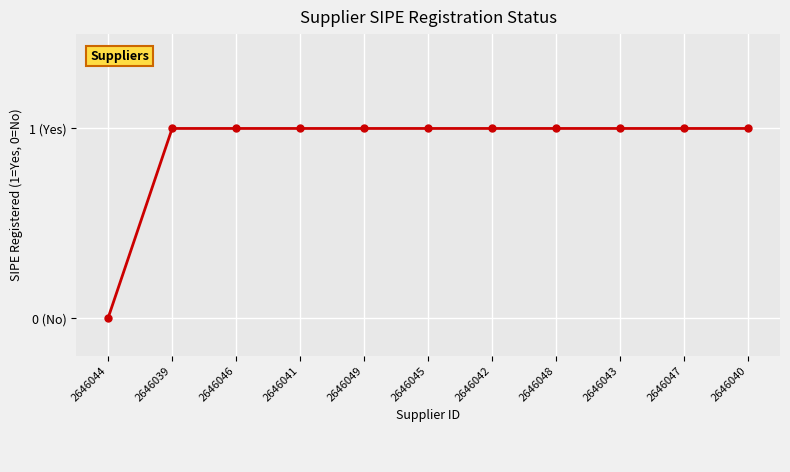

Reading right to left, transcribe all the data shown in this chart.

2646040=1	2646047=1	2646043=1	2646048=1	2646042=1	2646045=1	2646049=1	2646041=1	2646046=1	2646039=1	2646044=0